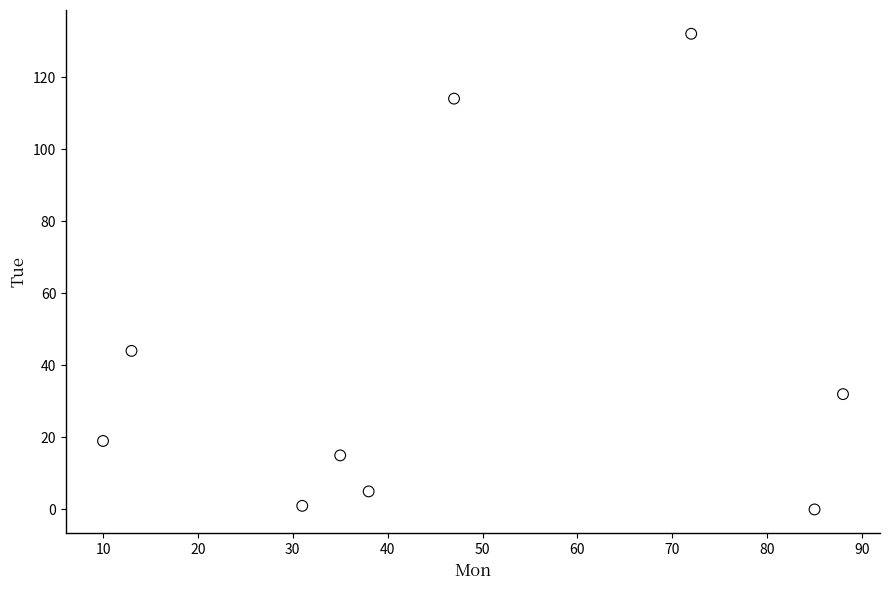

What Y value in the scatter plot is closest to 66?

44